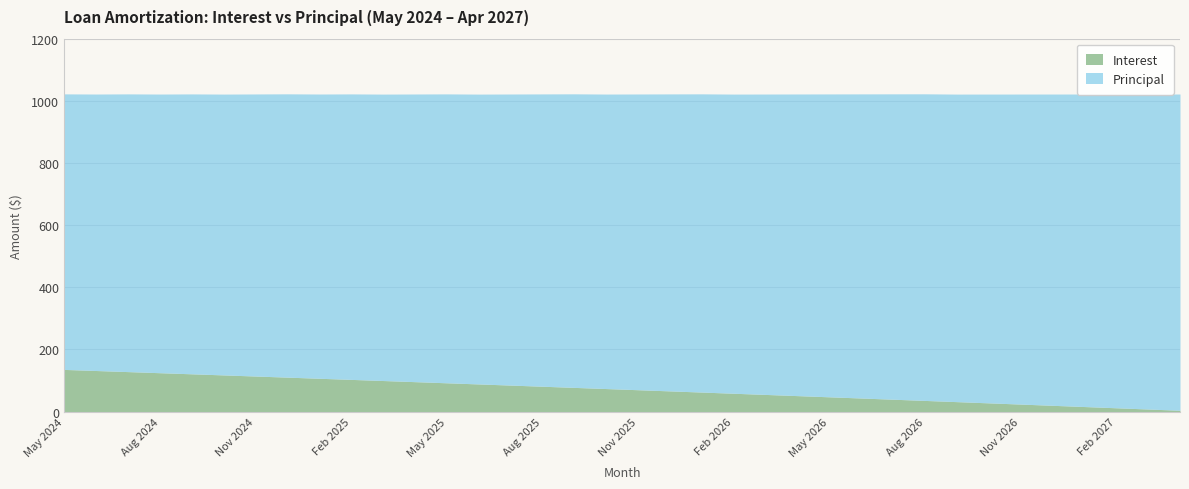

What are all the series names shown in the legend?

Interest, Principal